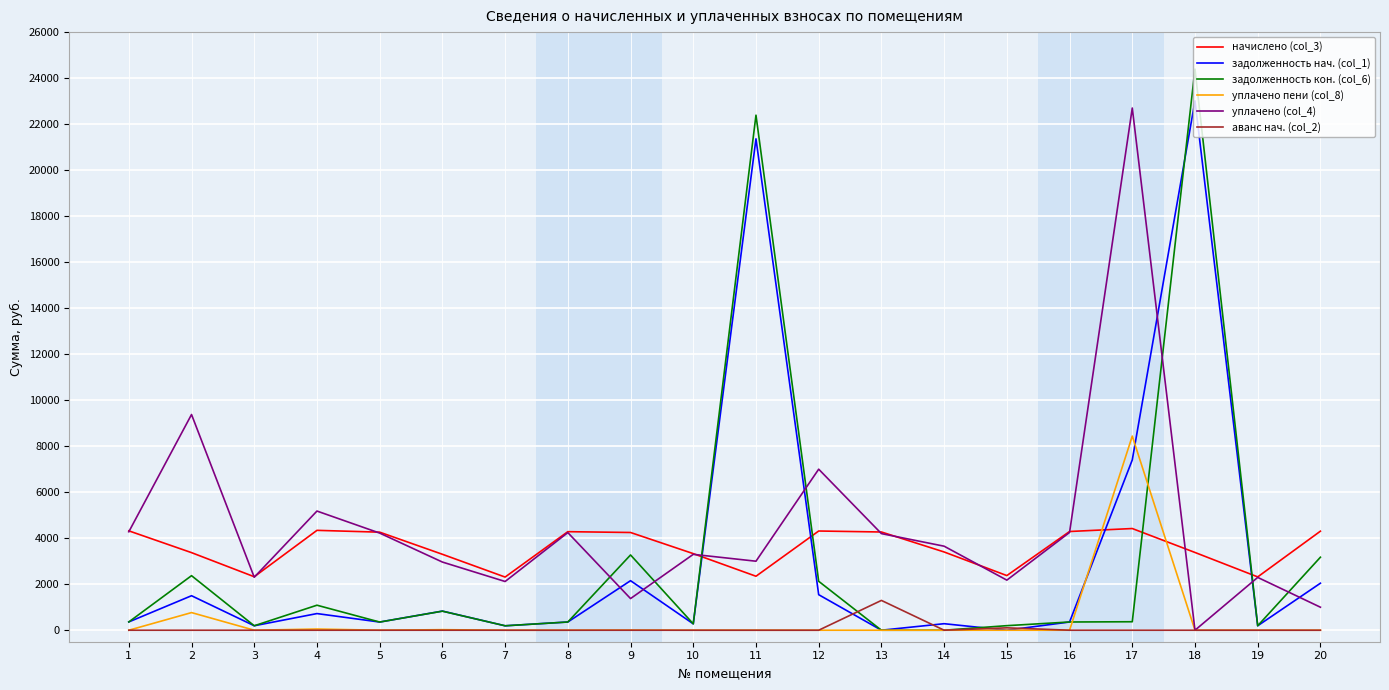

What is the difference between the уплачено (col_4) values at 15 and 20?

1177.3